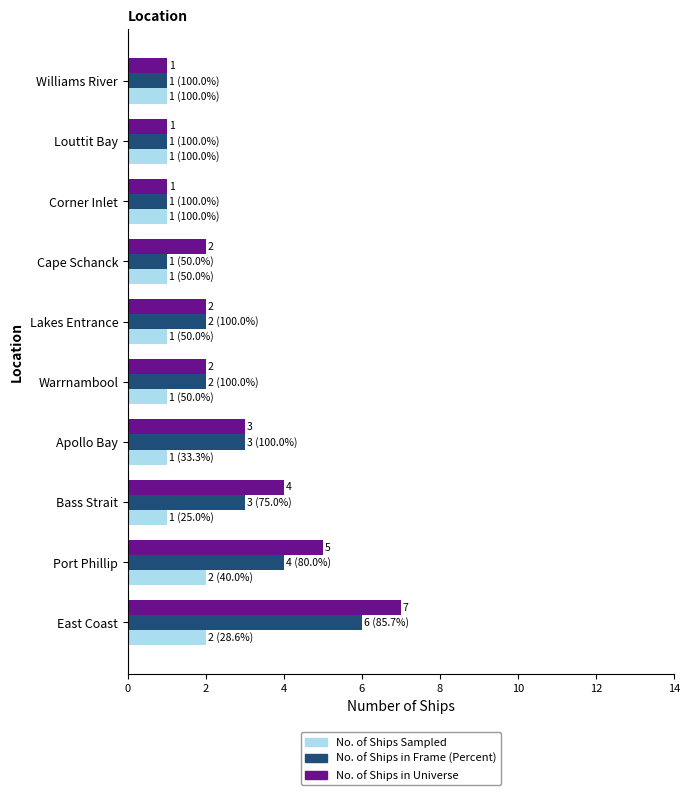

How many series are shown in this chart?

3